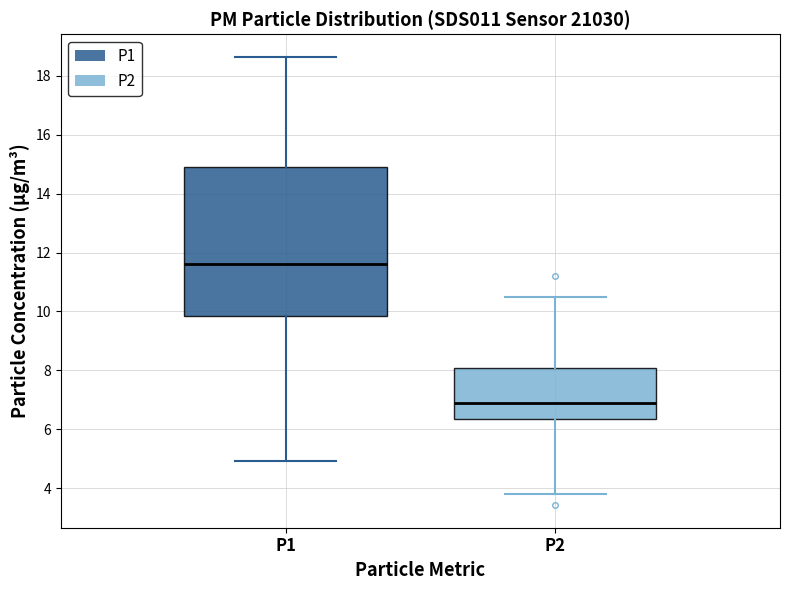

Reading left to right, read every box against the y-axis: the position of its median line, the range the box covers, and the ends of its whiskers. The values are not printed on the chart, so give them approximately, as read against the axis.

P1: median 11.6, box 9.8 to 14.8, whiskers 5.0 to 18.6
P2: median 6.8, box 6.4 to 8.0, whiskers 3.8 to 10.4